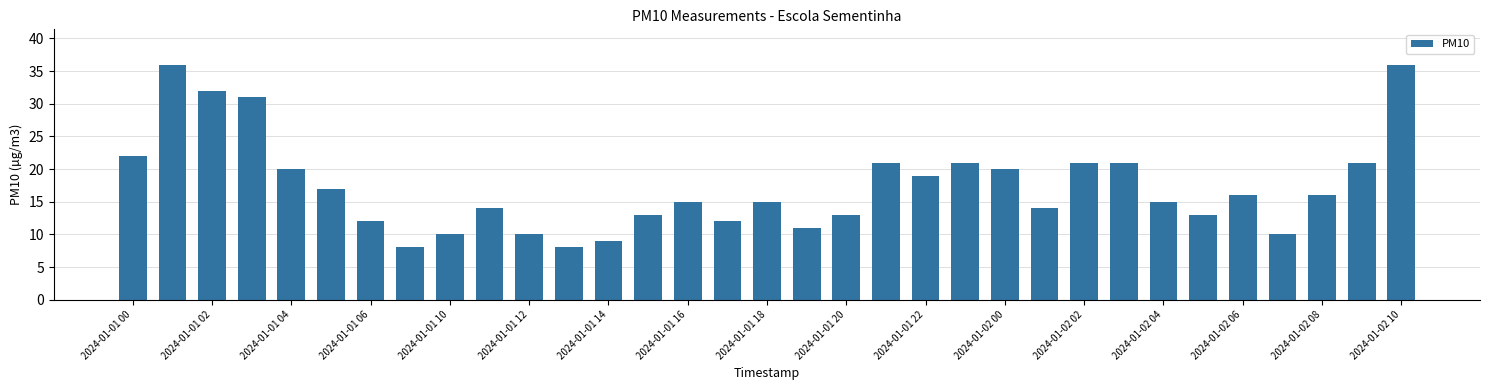

What is the difference between the maximum and minimum values?

28